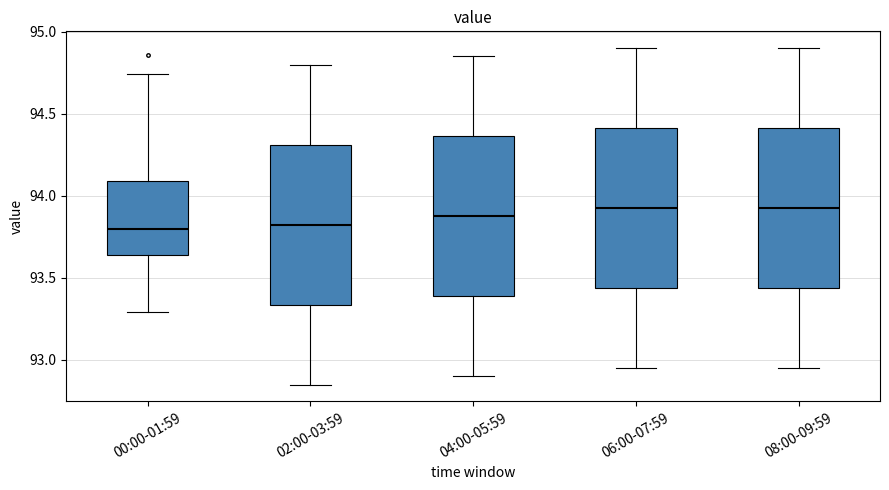

Reading left to right, read every box against the y-axis: the position of its median line, the range the box covers, and the ends of its whiskers. The values are not printed on the chart, so give them approximately, as read against the axis.

00:00-01:59: median 93.80, box 93.65 to 94.10, whiskers 93.30 to 94.75
02:00-03:59: median 93.85, box 93.35 to 94.30, whiskers 92.85 to 94.80
04:00-05:59: median 93.90, box 93.40 to 94.35, whiskers 92.90 to 94.85
06:00-07:59: median 93.95, box 93.45 to 94.40, whiskers 92.95 to 94.90
08:00-09:59: median 93.95, box 93.45 to 94.40, whiskers 92.95 to 94.90